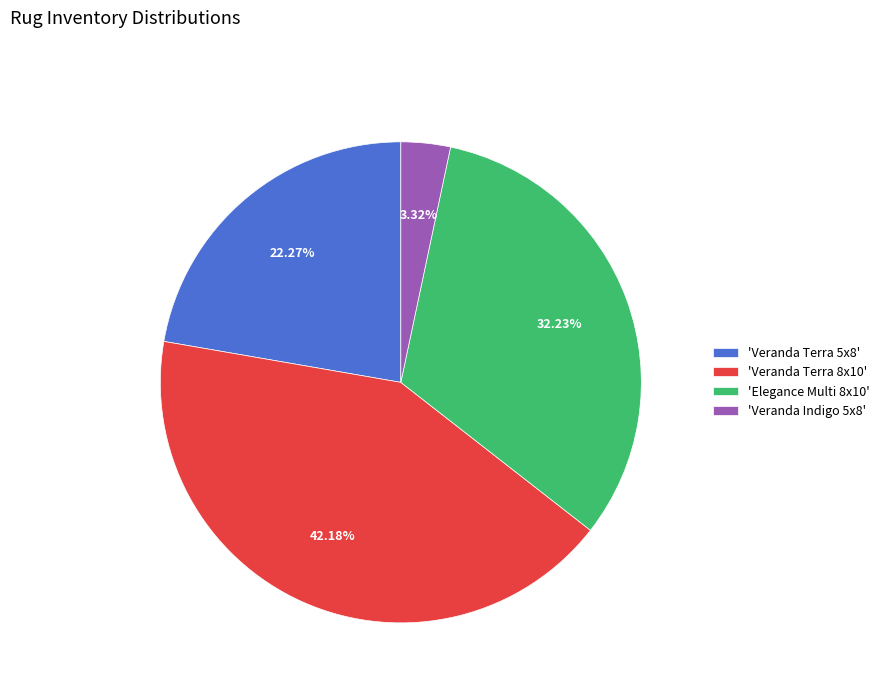

How many segments does this pie chart have?

4